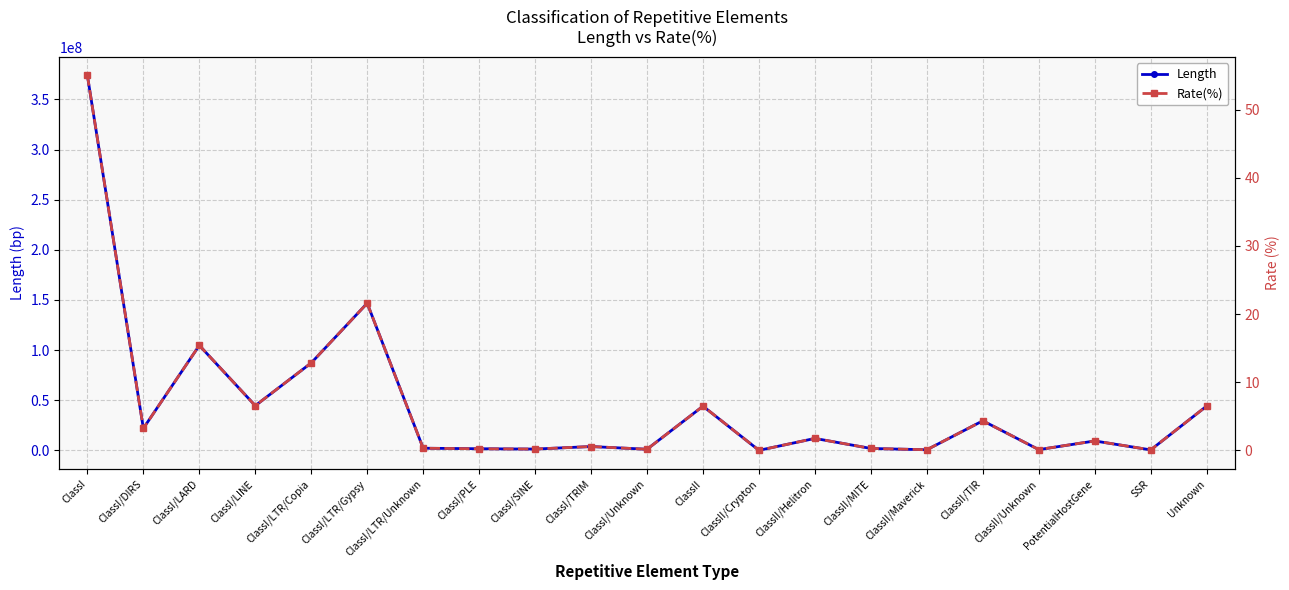

In Rate(%), how many points are lower than both neighbors (excluding endpoints)?

8